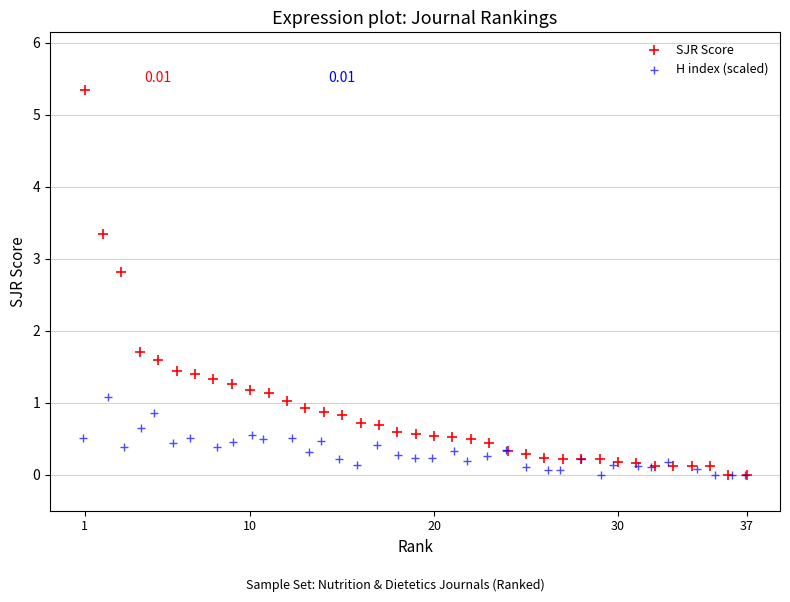

Which series has the largest Y range (max minus min)?

SJR Score